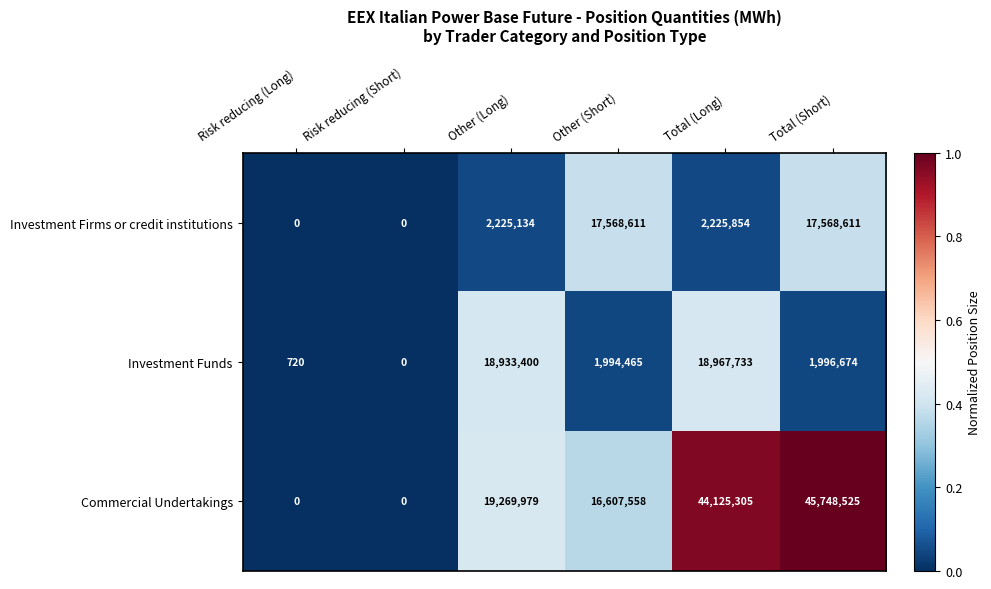

True or false: Investment Firms or credit institutions has a value of 0 at Risk reducing (Short).

True